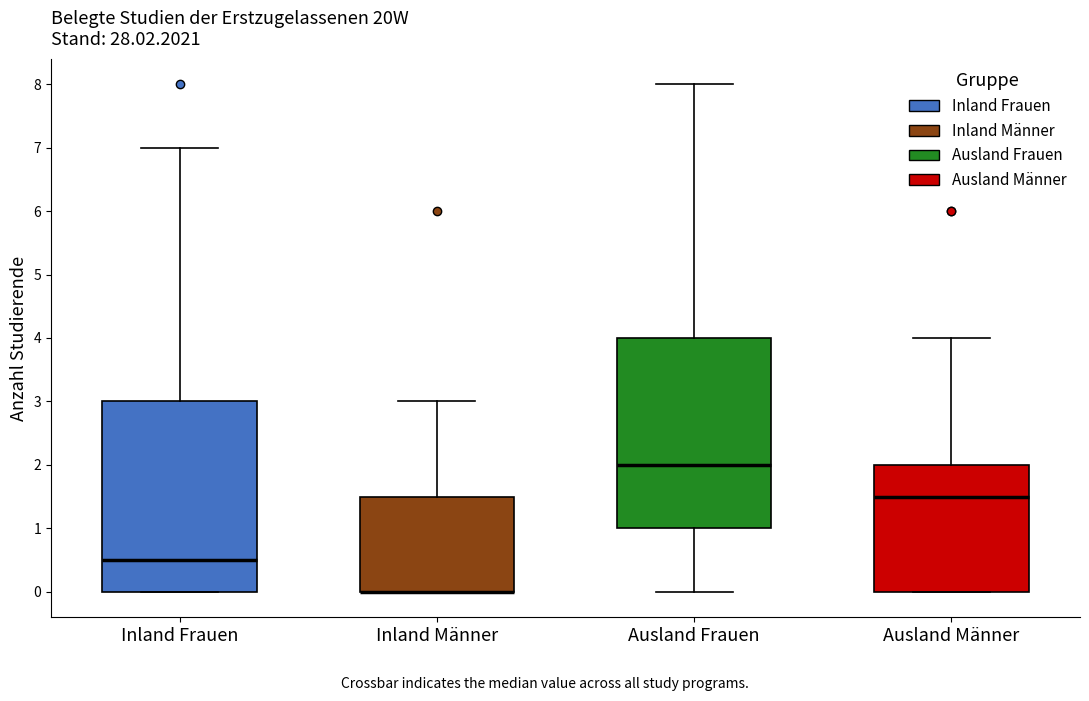

Reading left to right, transcribe this box plot: for each box, give where its median line is, the range the box spans, and where its two whiskers end, as read against the y-axis. The values are not printed on the chart, so give them approximately, as read against the axis.

Inland Frauen: median 0.5, box 0.0 to 3.0, whiskers 0.0 to 7.0
Inland Männer: median 0.0 (drawn on the box's lower edge), box 0.0 to 1.5, whiskers 0.0 to 3.0
Ausland Frauen: median 2.0, box 1.0 to 4.0, whiskers 0.0 to 8.0
Ausland Männer: median 1.5, box 0.0 to 2.0, whiskers 0.0 to 4.0